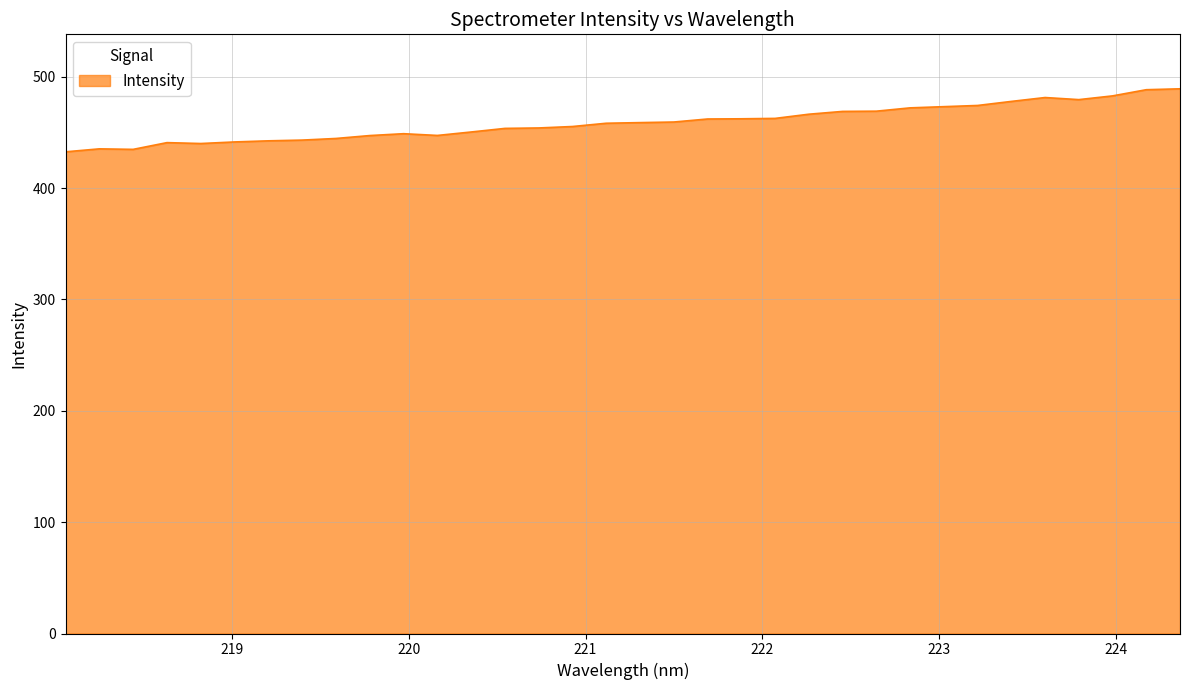

How many lines are shown in the chart?

1